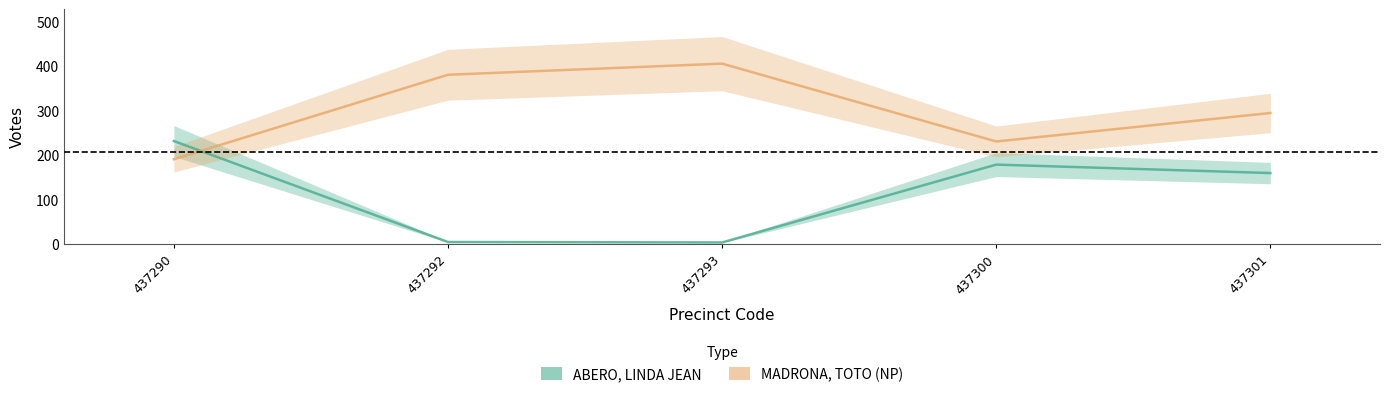

List the series in order of their overall mean, lowest first.

ABERO, LINDA JEAN, MADRONA, TOTO (NP)